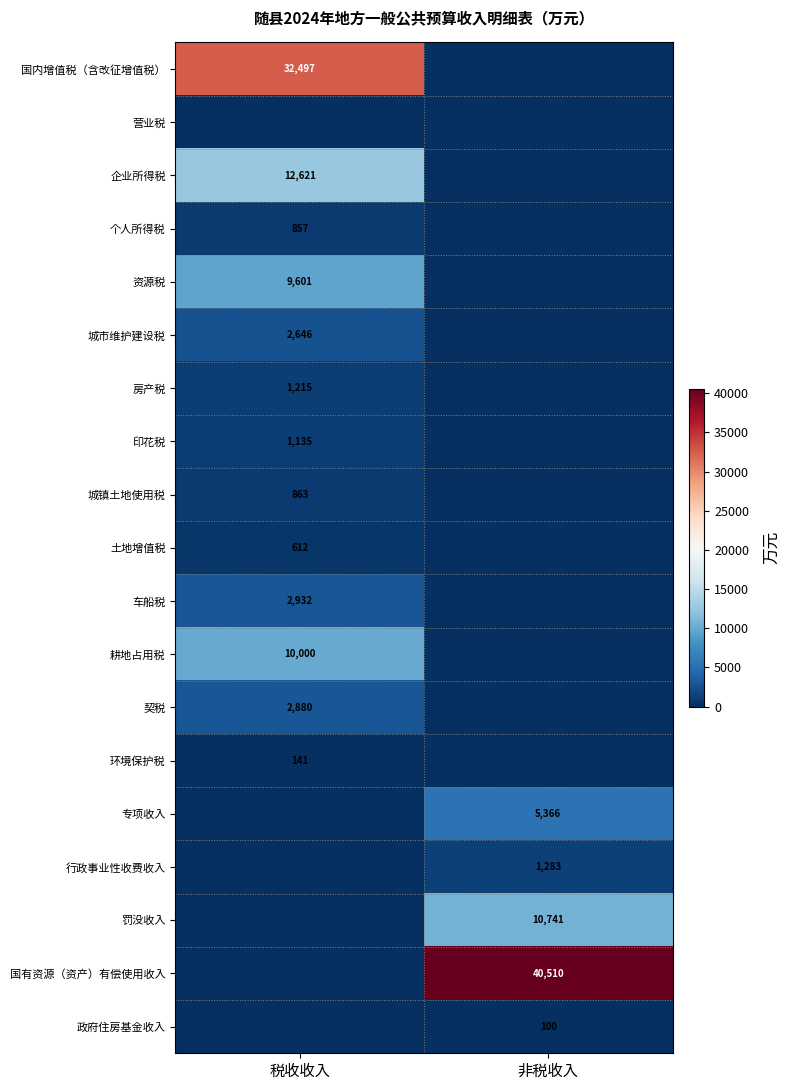

True or false: 行政事业性收费收入 has a value of 1283 at 非税收入.

True